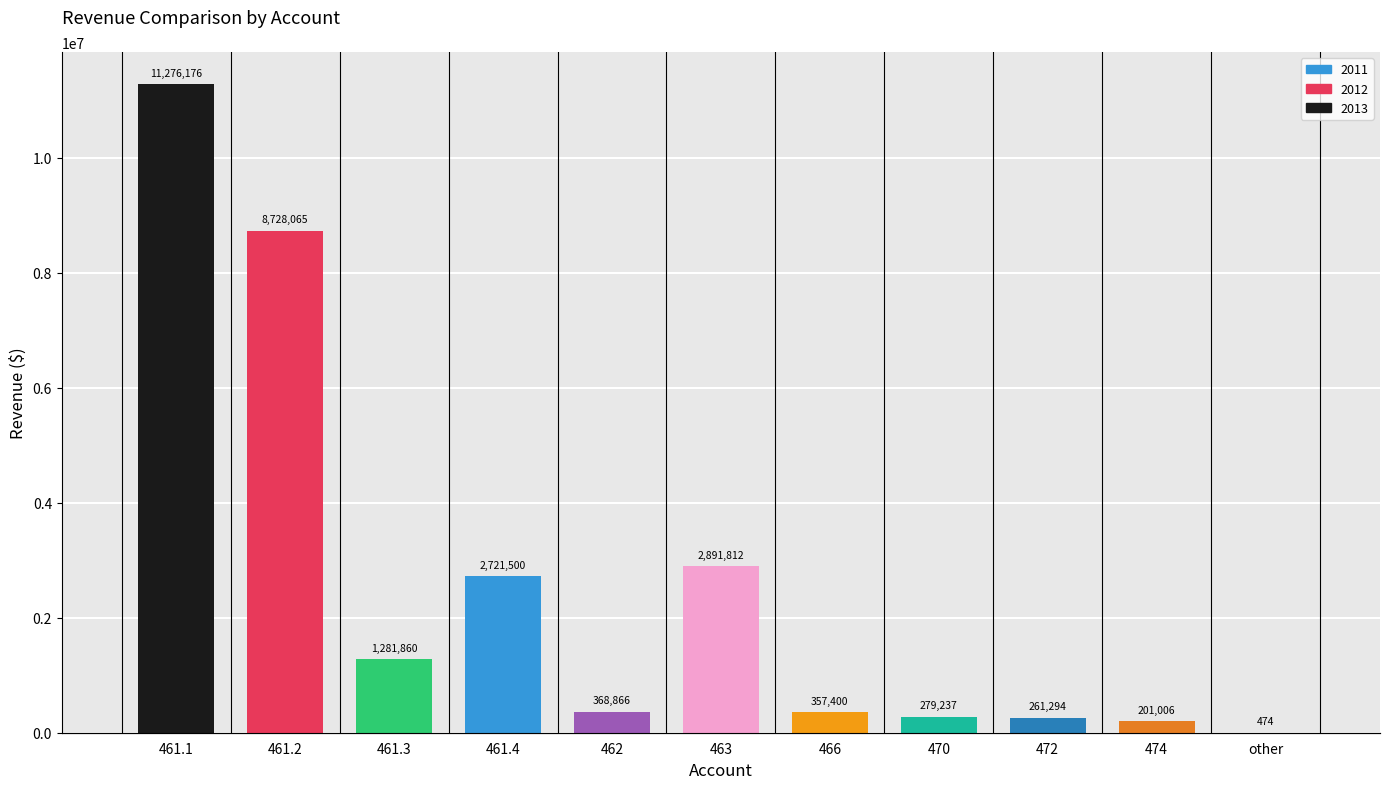

Between 461.2 and 470, which series saw the biggest shift?

2012